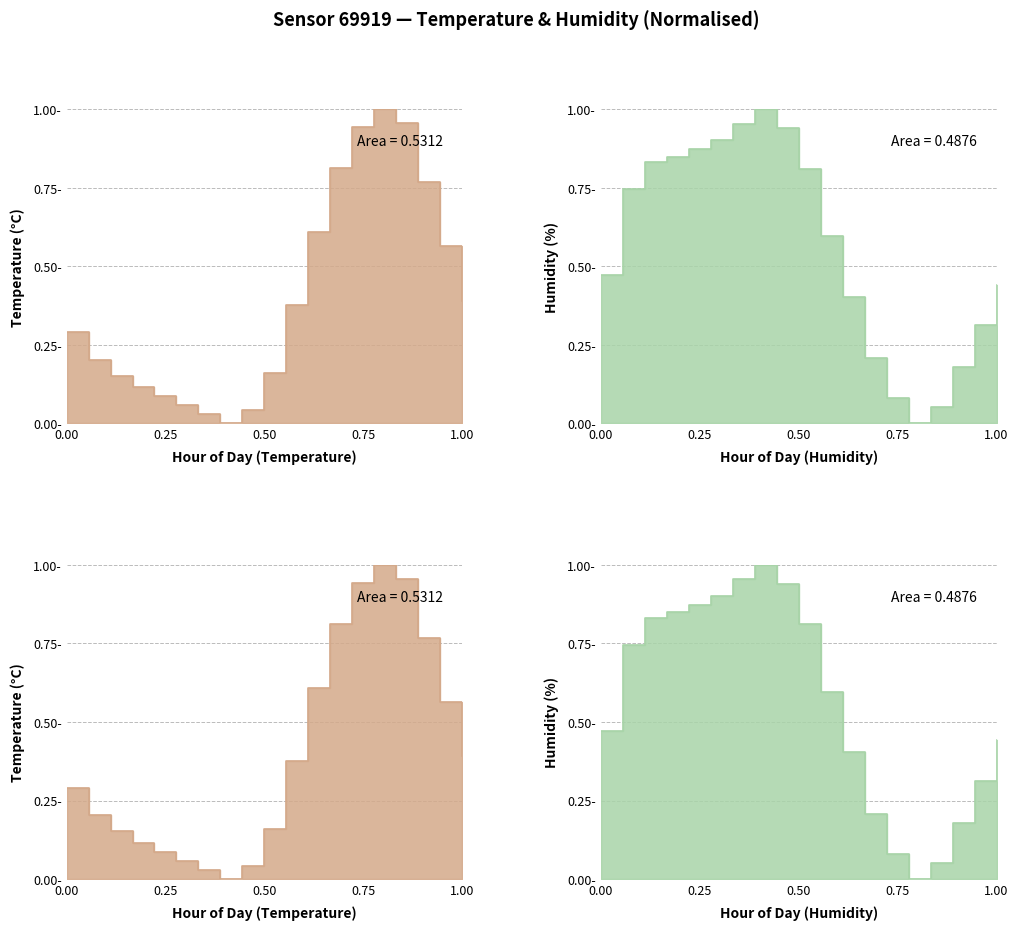

How many interior local peaks does the temperature series have?

1